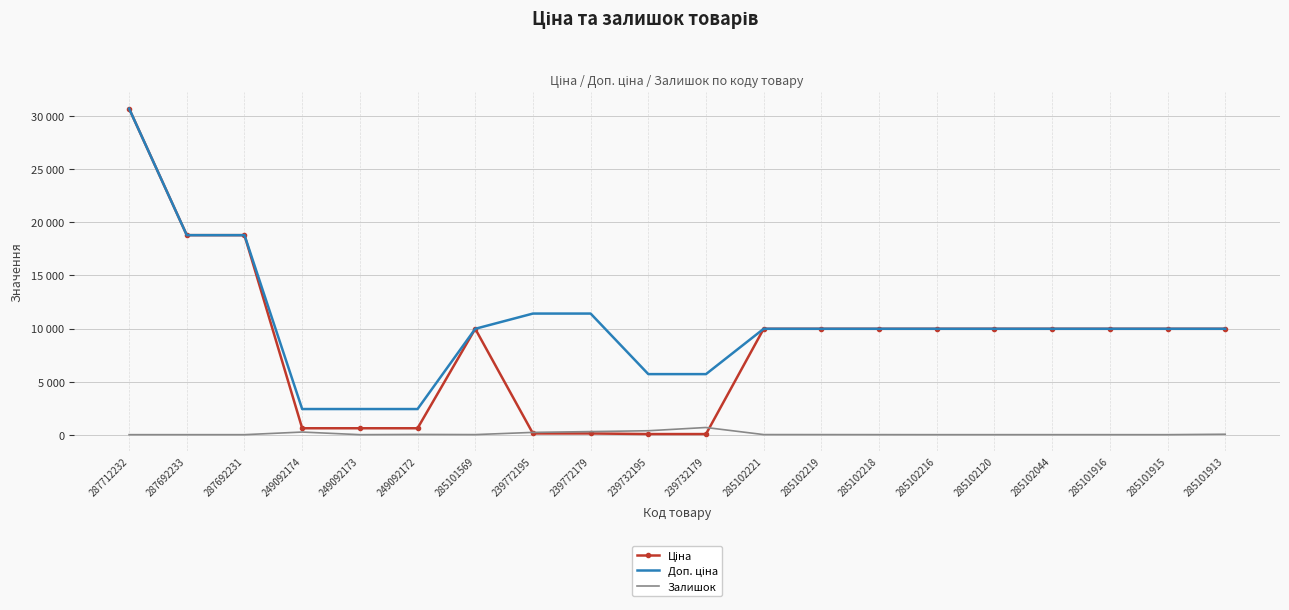

At which category does Залишок reach its first local valley?

249092173